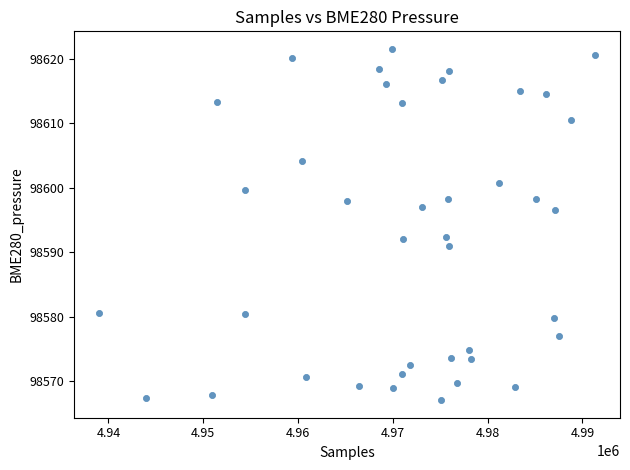

What is the range of Y values (max minus min)?

54.5